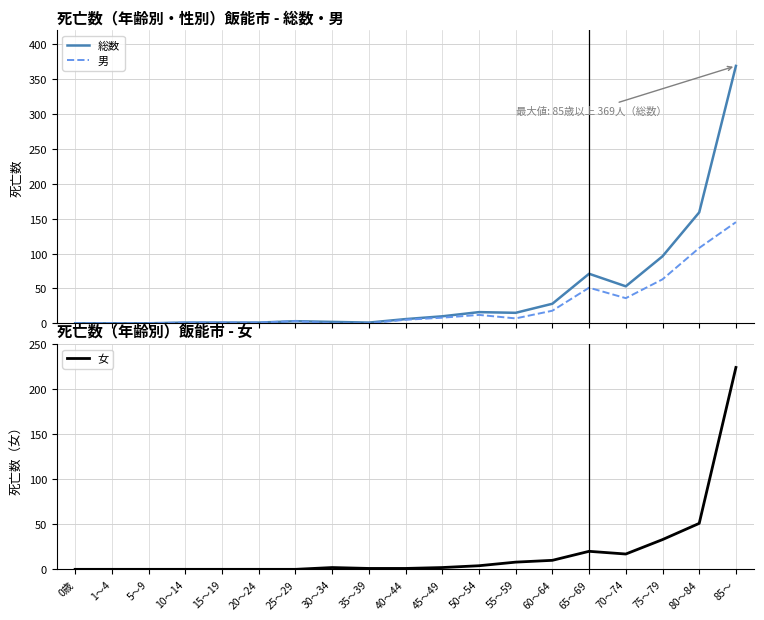

At which category does the chart reach its peak across all series?

85～